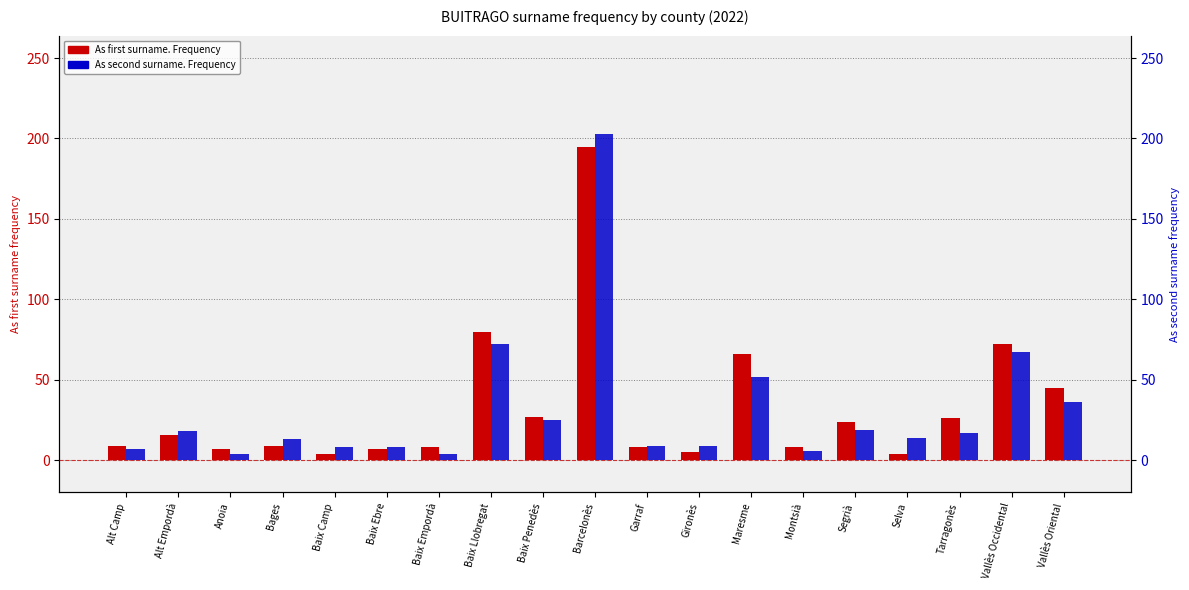

What is the label of the 14th bar from the right?

Baix Ebre